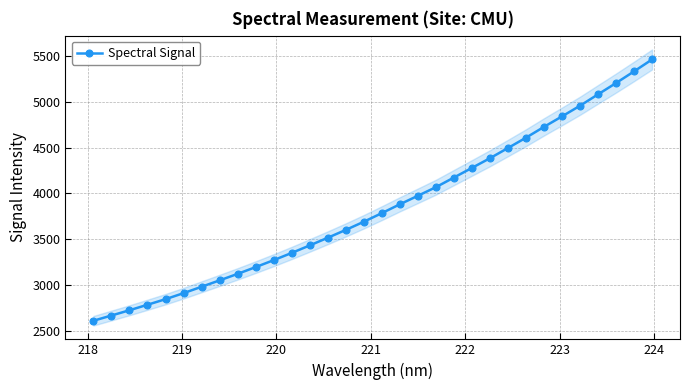

What is the value of the Spectral Signal point at the 1st from the left?

2612.2